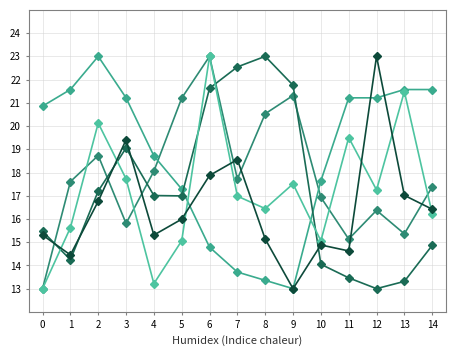

Count the number of categories in the chart.

15